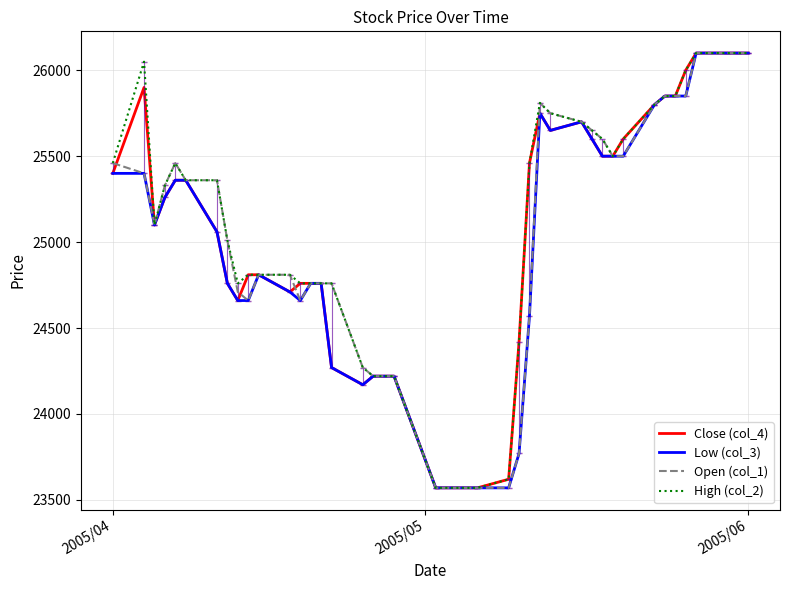

What is the maximum value shown in the chart?

26100